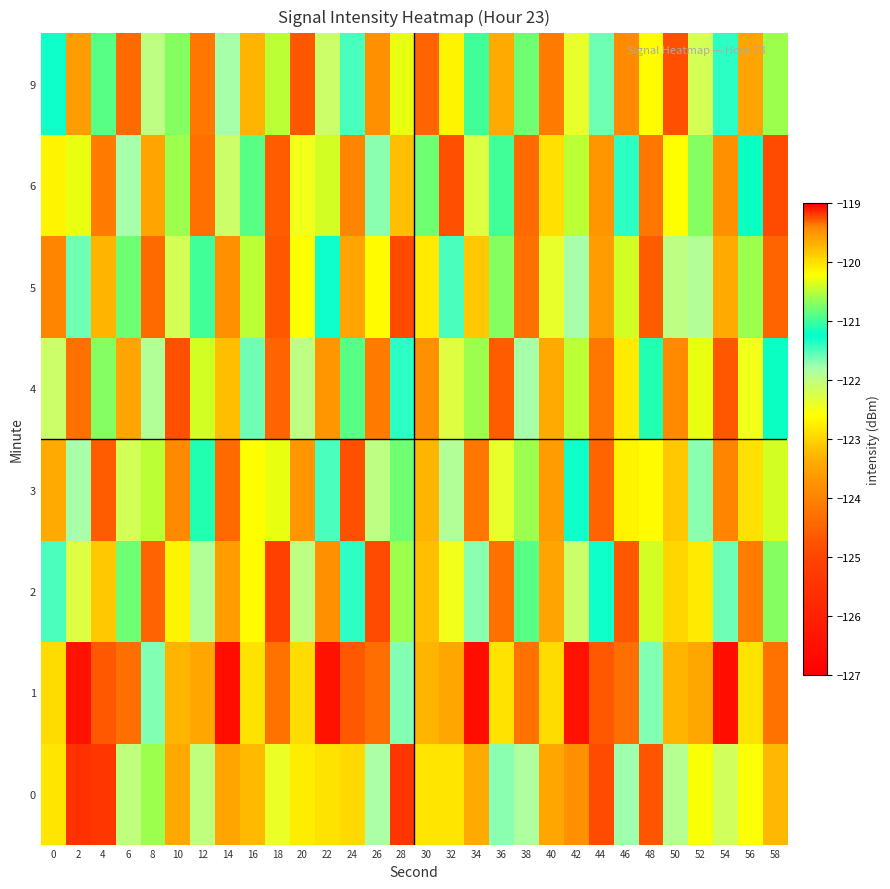

What is the total value across all series at 16?

-975.2